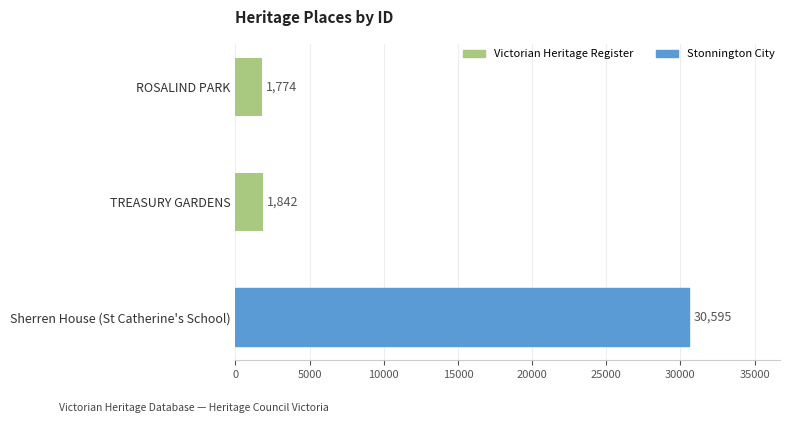

Rank the categories by value from lowest to highest.

ROSALIND PARK, TREASURY GARDENS, Sherren House (St Catherine's School)